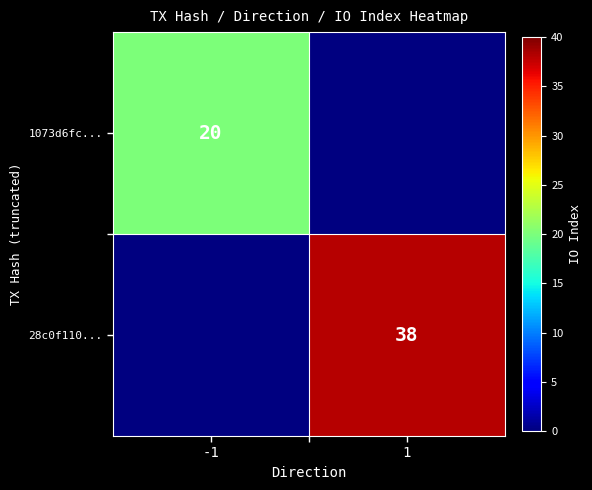

Is the value of 28c0f110... at 1 greater than the value of 1073d6fc... at -1?

Yes